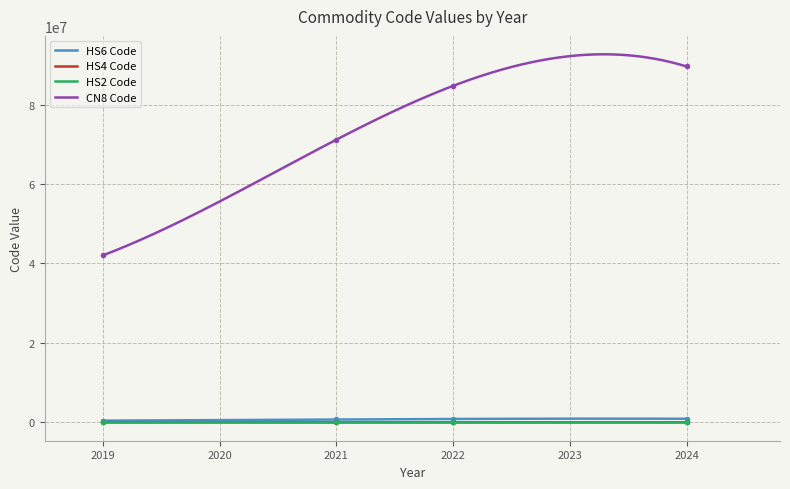

True or false: Hs6Code and Hs2Code cross at least once.

False